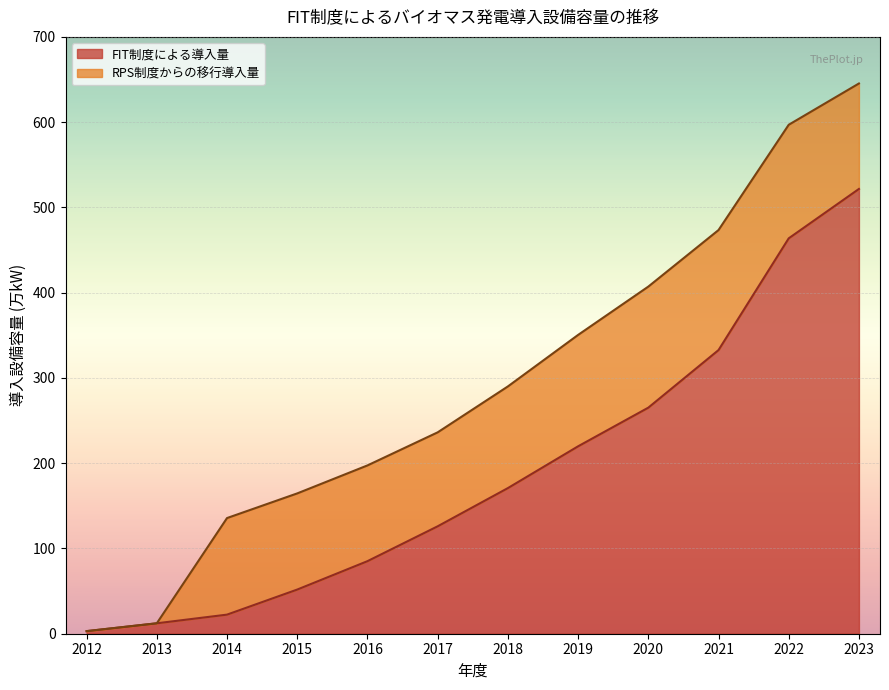

Reading left to right, what are all the values shown in this chart?

2012=3.0	2013=12.2	2014=22.4	2015=51.8	2016=85.1	2017=126.0	2018=170.8	2019=219.8	2020=265.1	2021=332.7	2022=463.7	2023=521.7